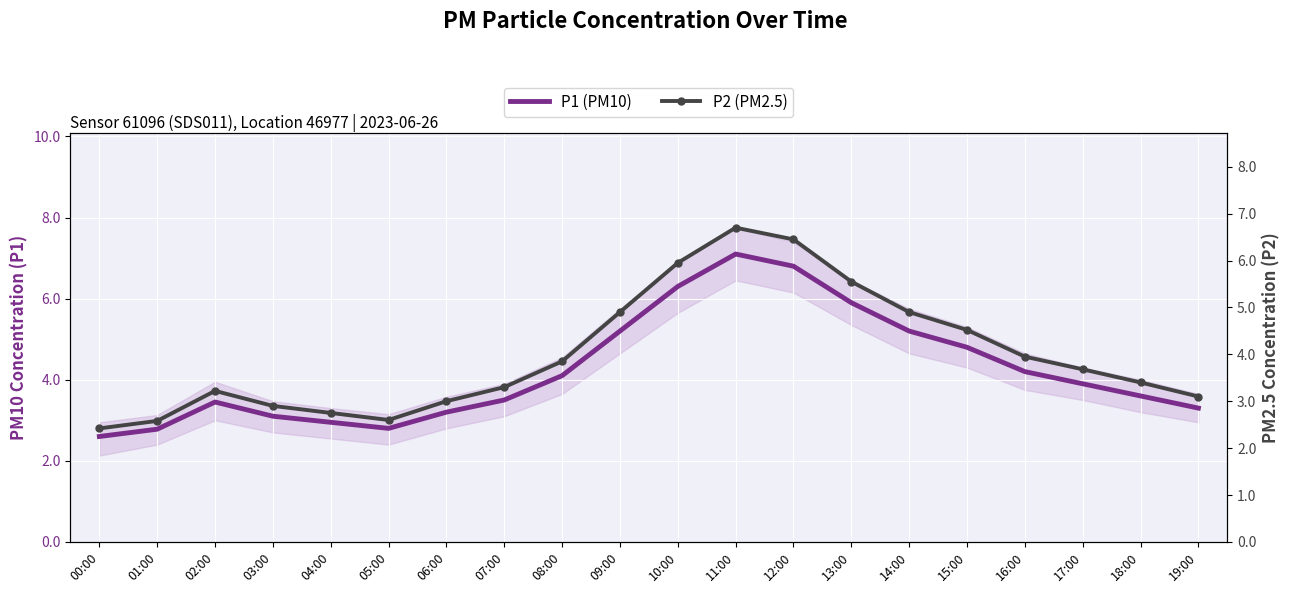

What are all the series names shown in the legend?

P1 (PM10), P2 (PM2.5)